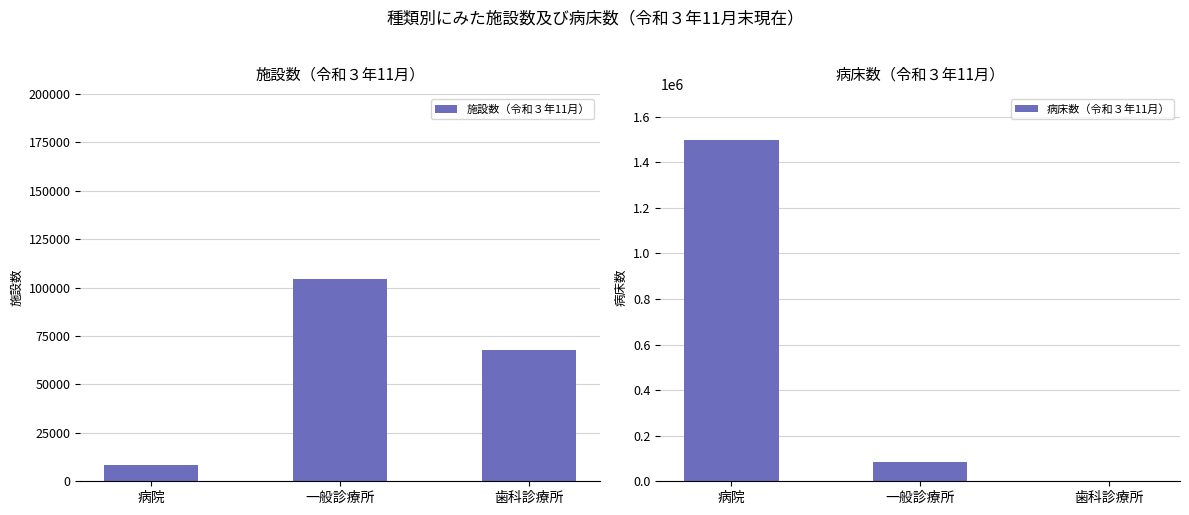

What is the difference between the maximum and minimum values in the 施設数（令和３年11月） series?

96202